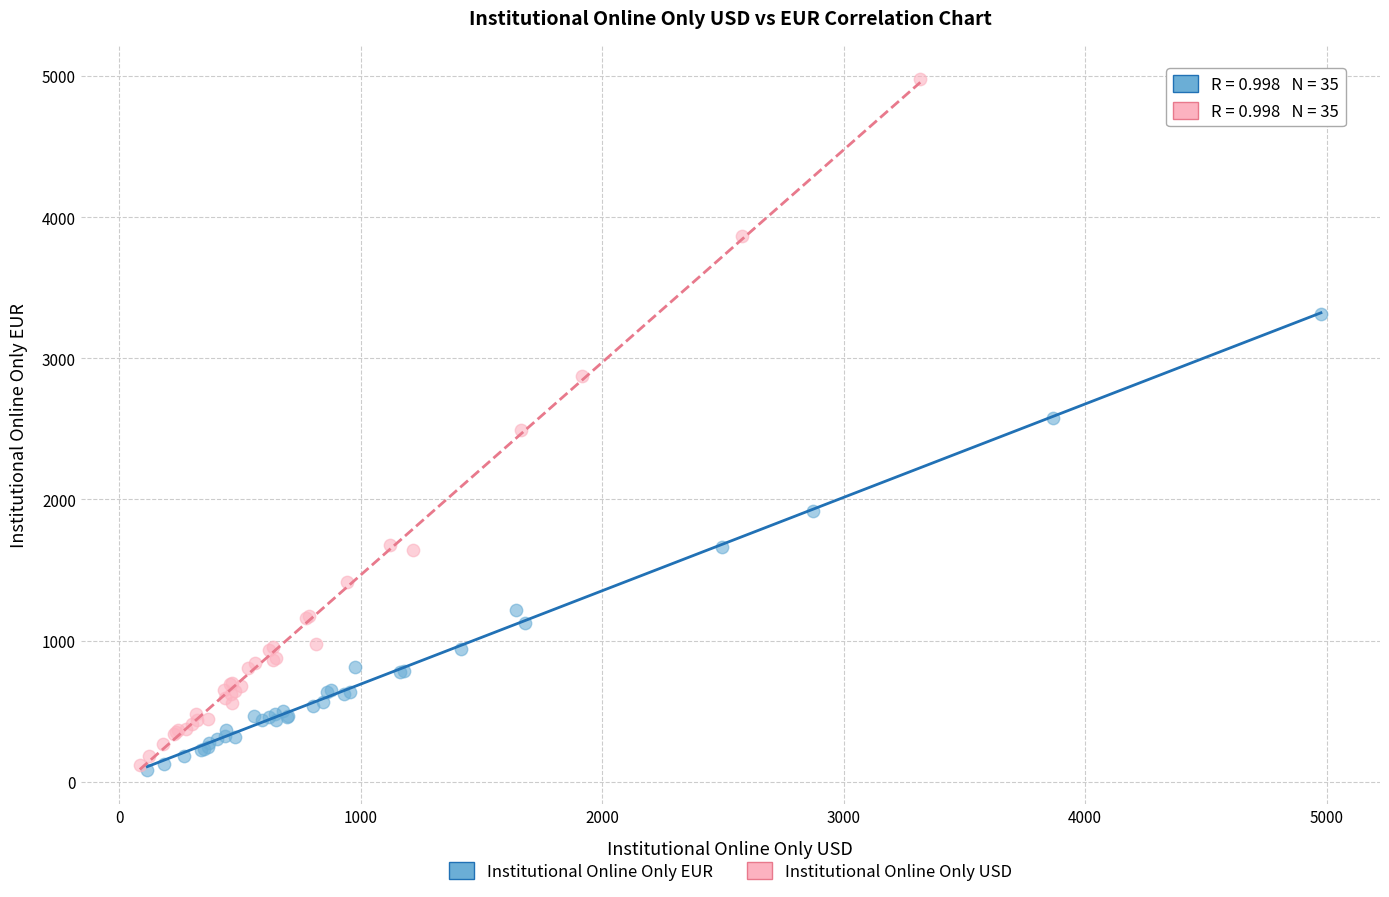

Which series contains the highest Y value?

Institutional Online Only USD